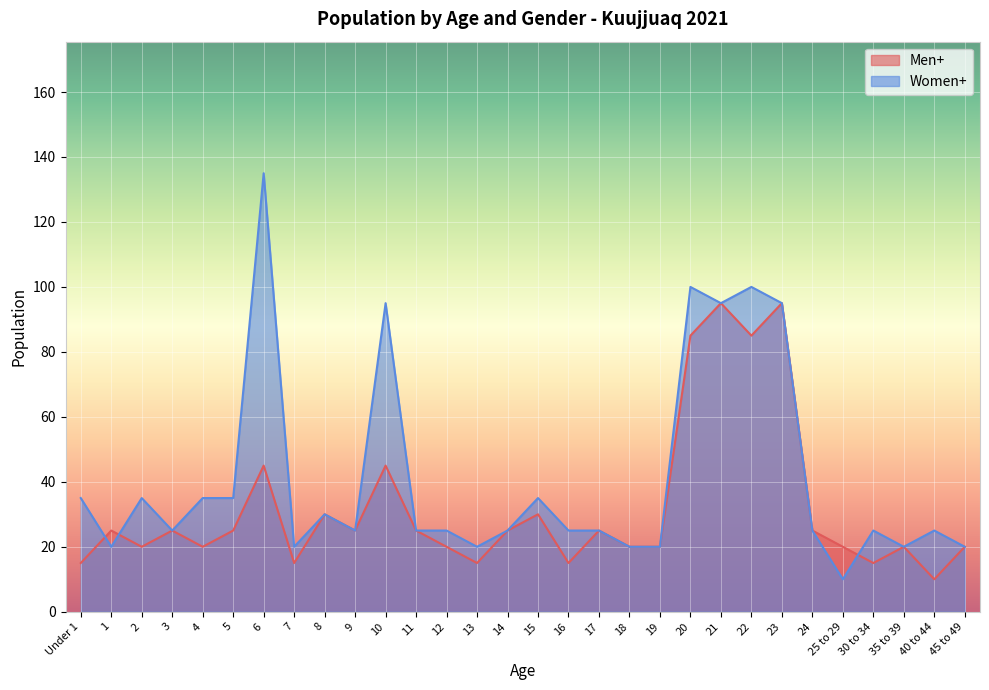

Is it true that Men+ equals 45 at 10?

True